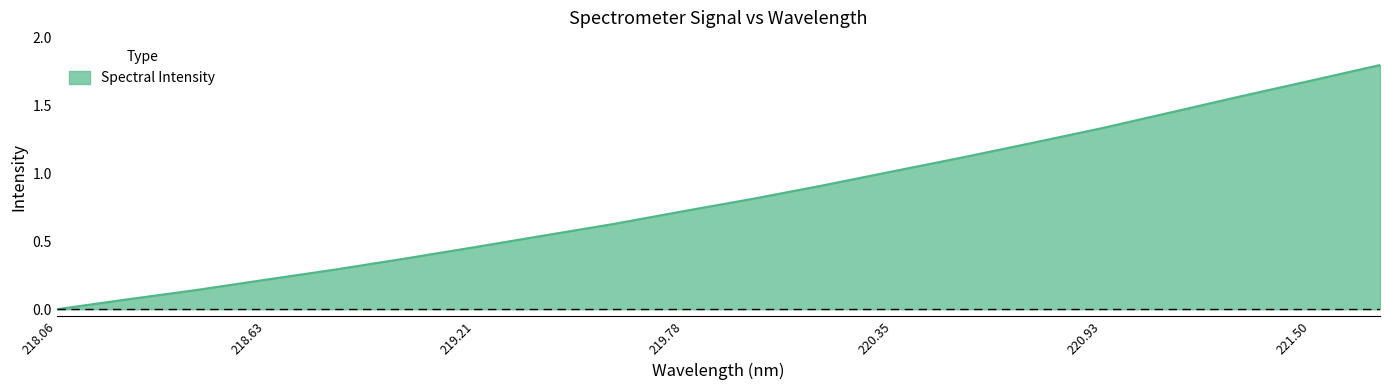

What is the sum of all values?

16.4